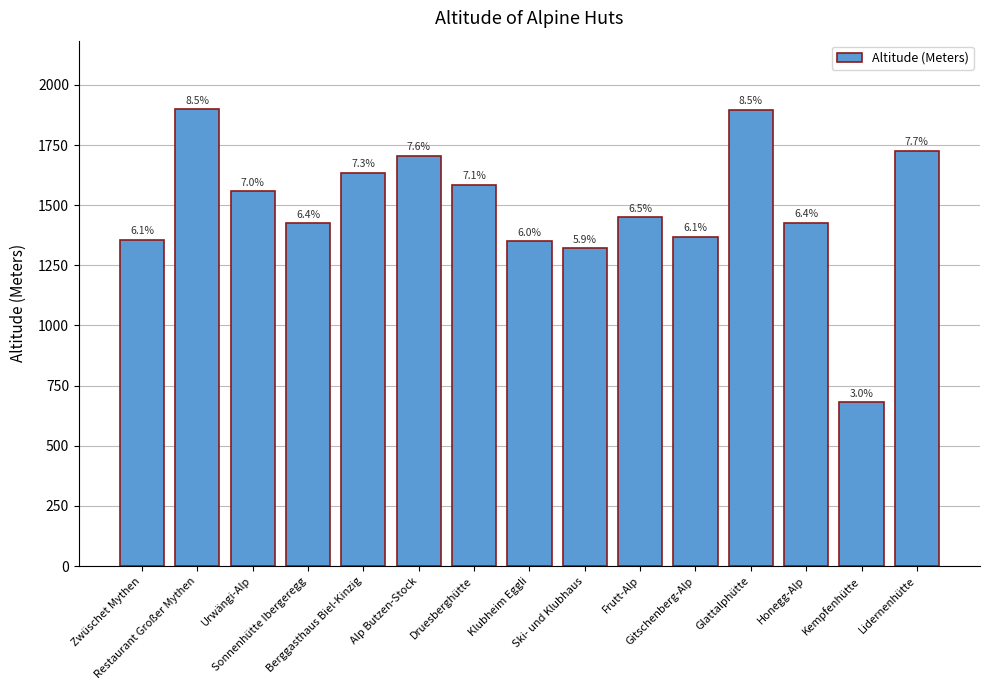

Read the value at Restaurant Großer Mythen, to the nearest 50.

1900